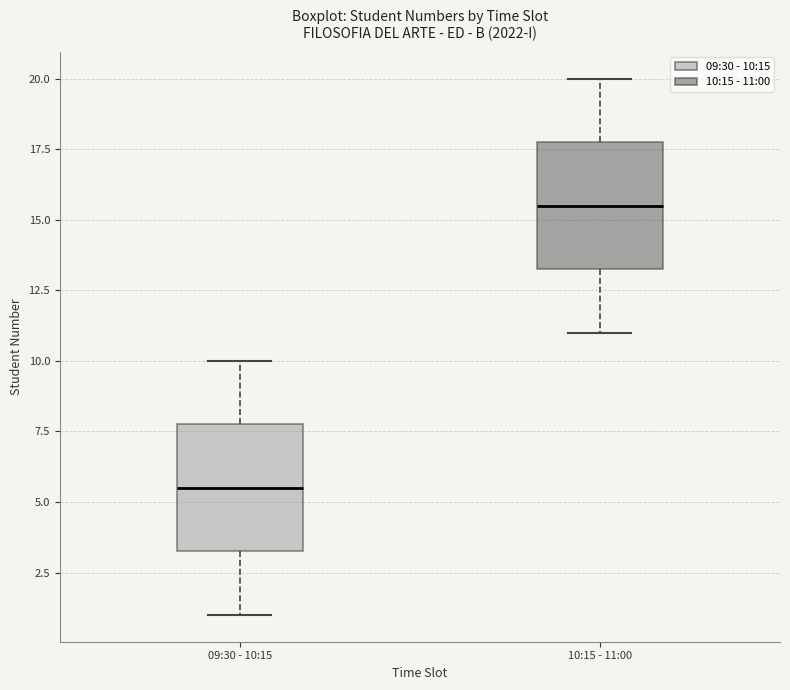

Where is the lower edge of the box for 09:30 - 10:15 on the y-axis? The values are not printed on the chart, so give them approximately, as read against the axis.

3.5